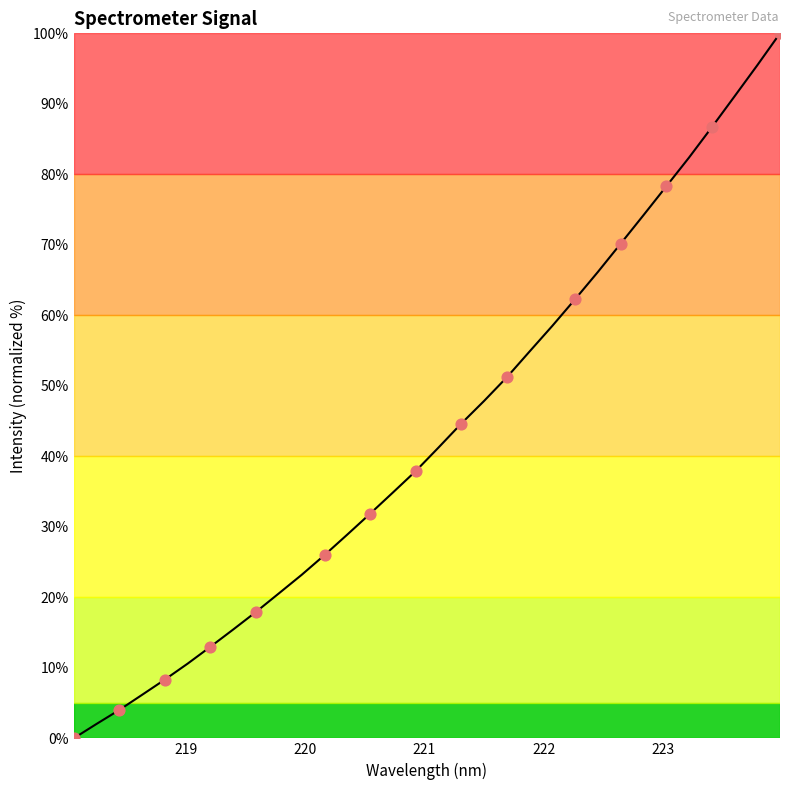

What is the maximum value shown in the chart?

100.0